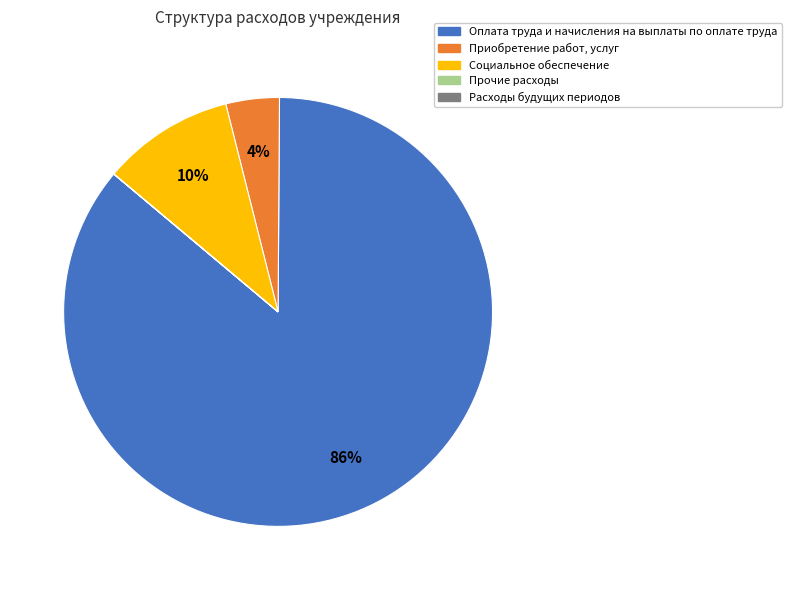

Is there a majority slice in this chart?

Yes